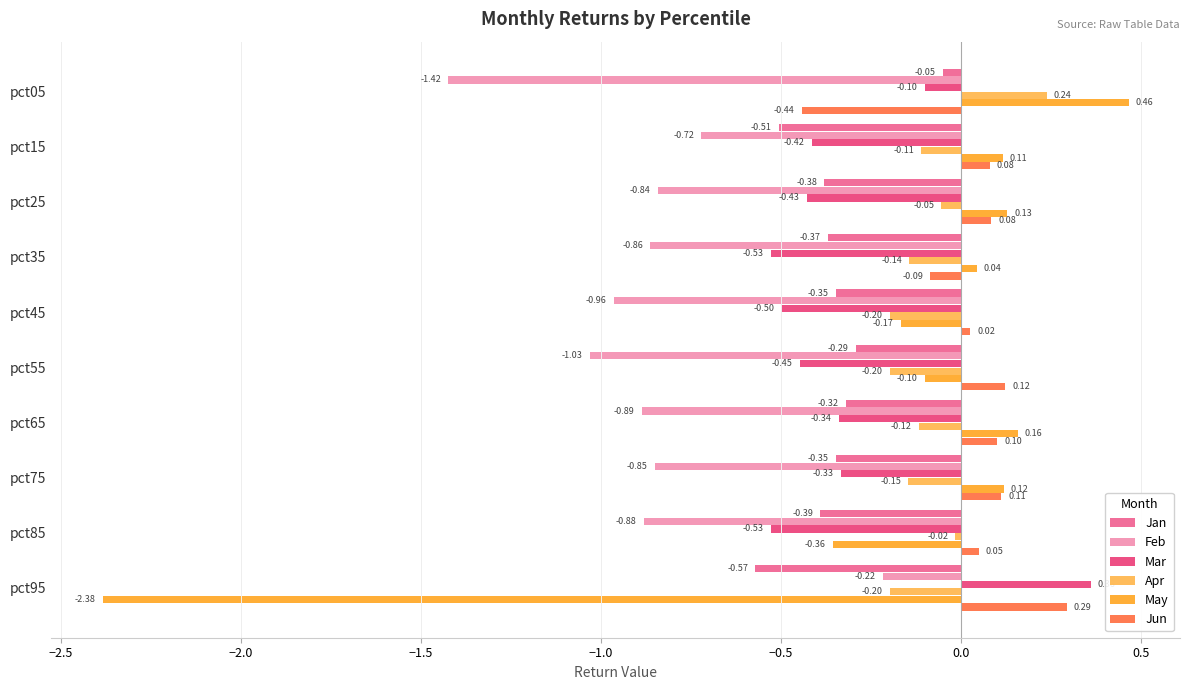

What is the difference between the maximum and minimum values in the Jun series?

0.7